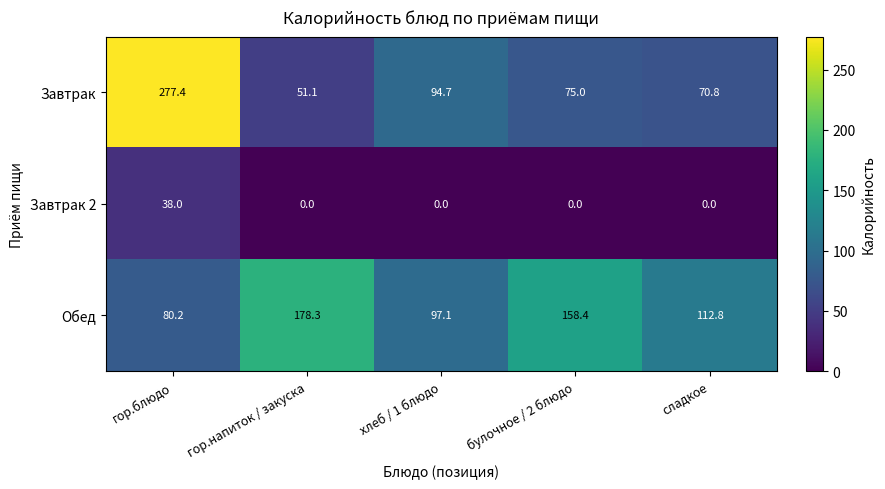

List the series in order of their peak value, highest first.

Завтрак, Обед, Завтрак 2